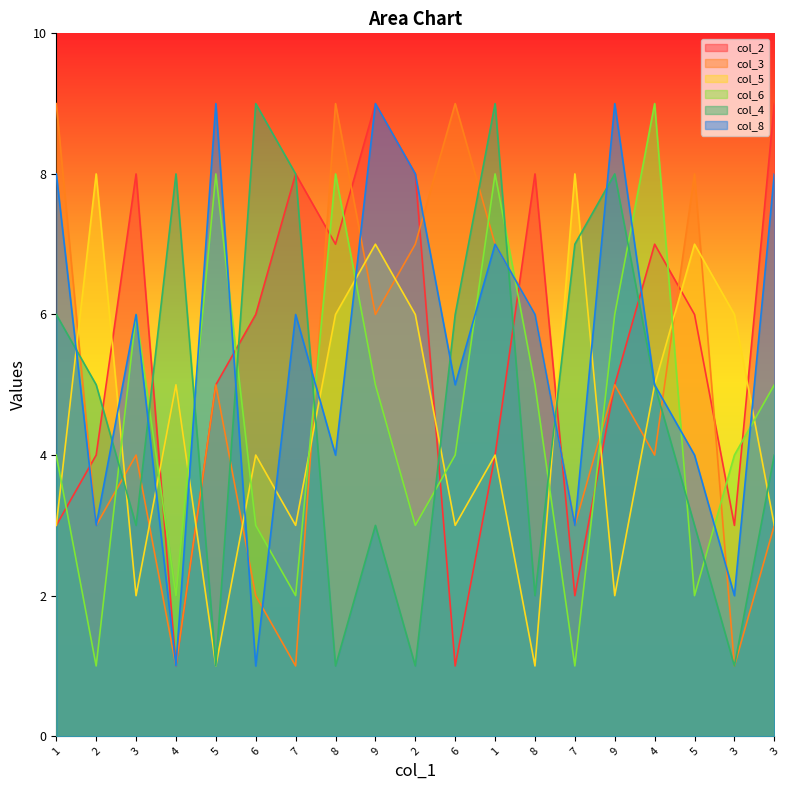

Which series has the largest range (max minus min)?

col_2